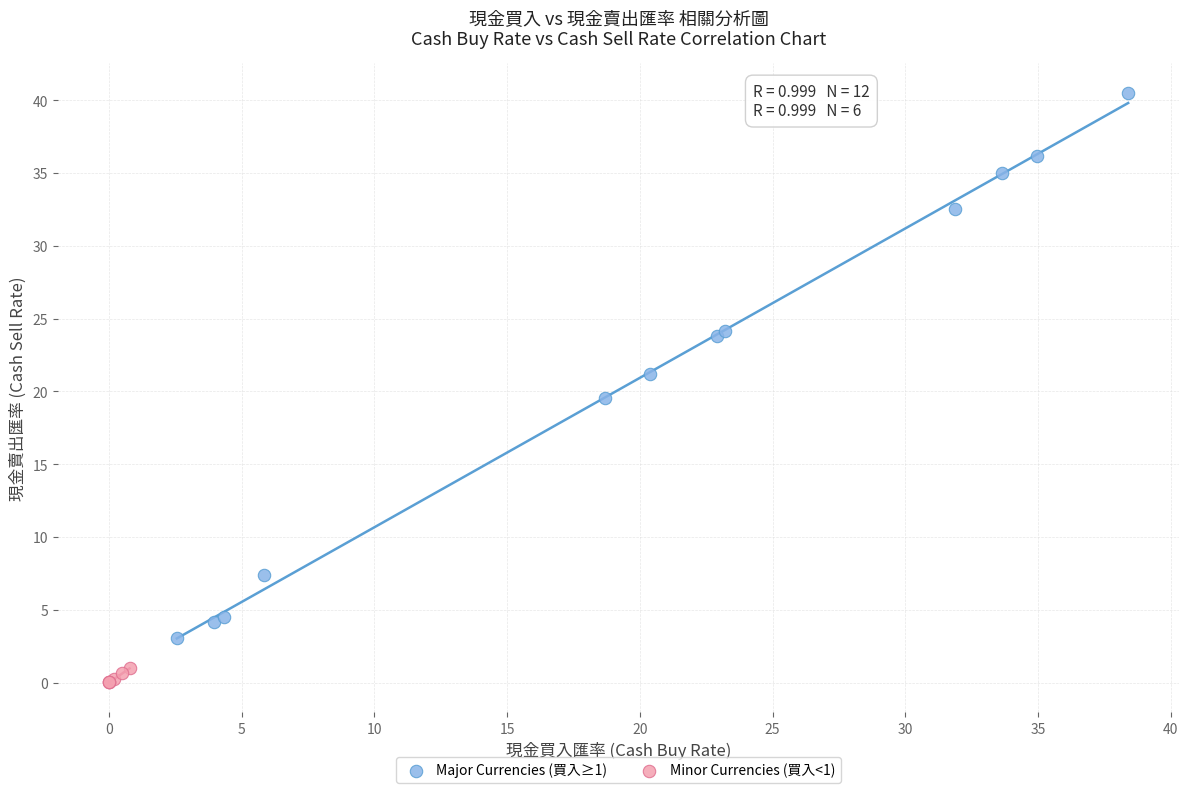

Which series contains the lowest Y value?

Minor Currencies (買入<1)